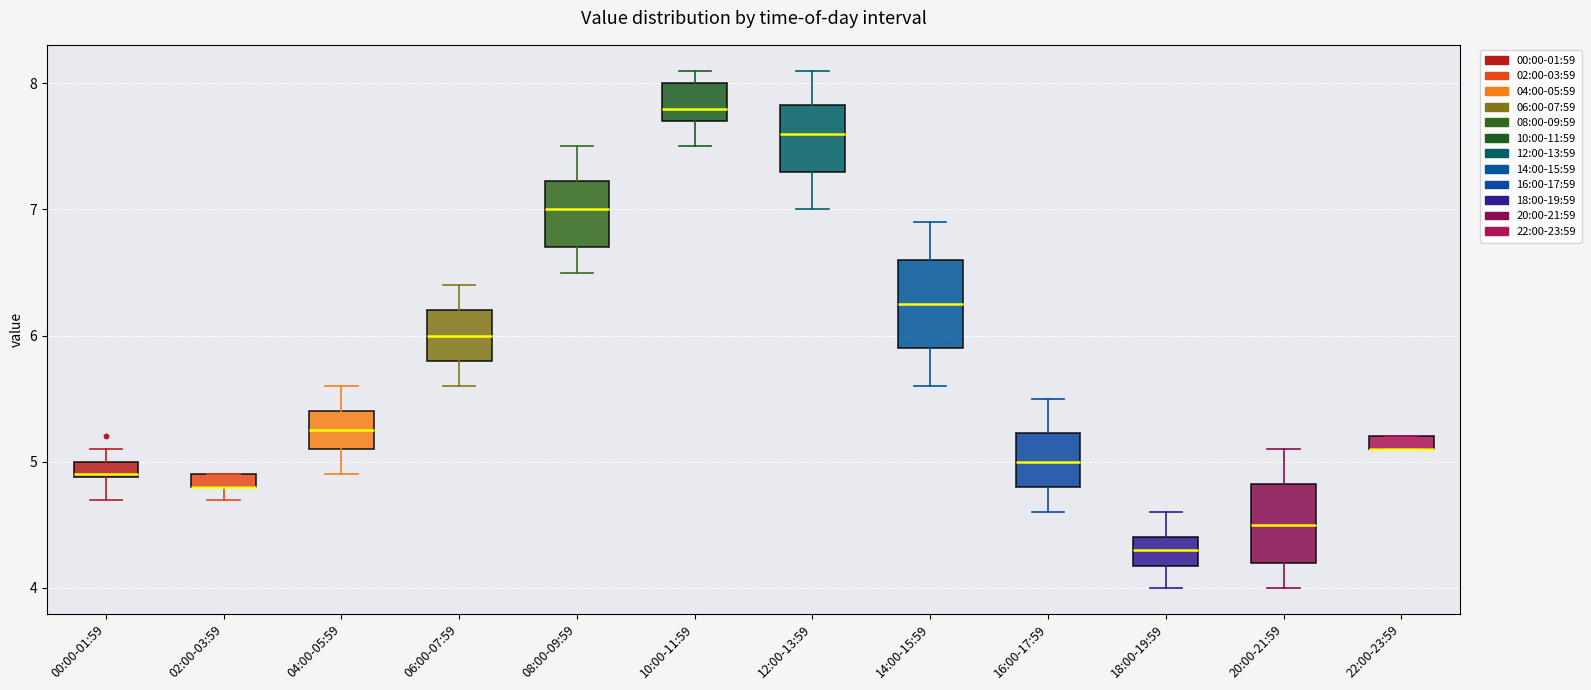

Where is the upper edge of the box for 06:00-07:59 on the y-axis? The values are not printed on the chart, so give them approximately, as read against the axis.

6.2